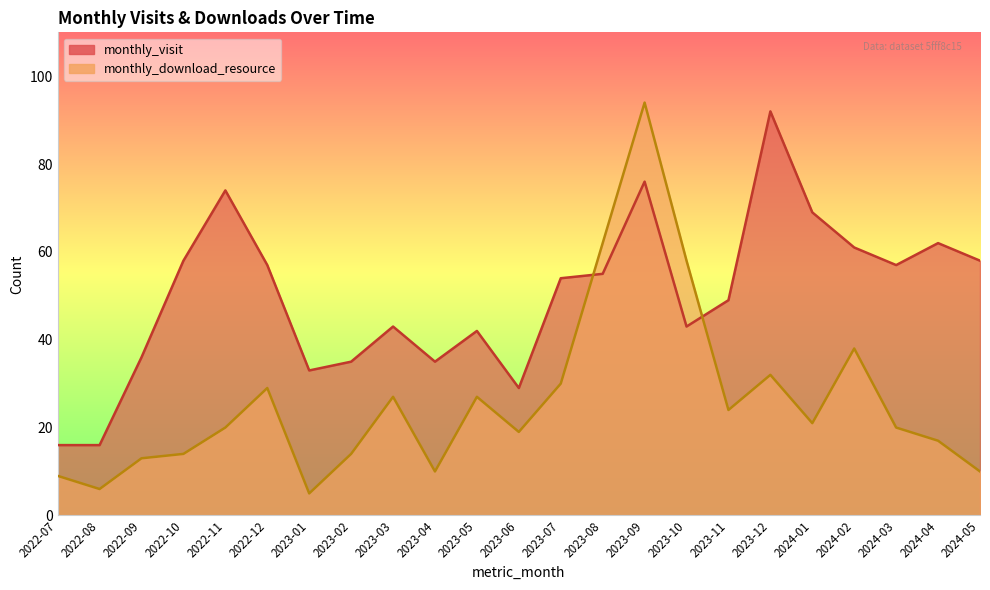

Between 2022-11 and 2023-04, which series saw the biggest shift?

monthly_visit